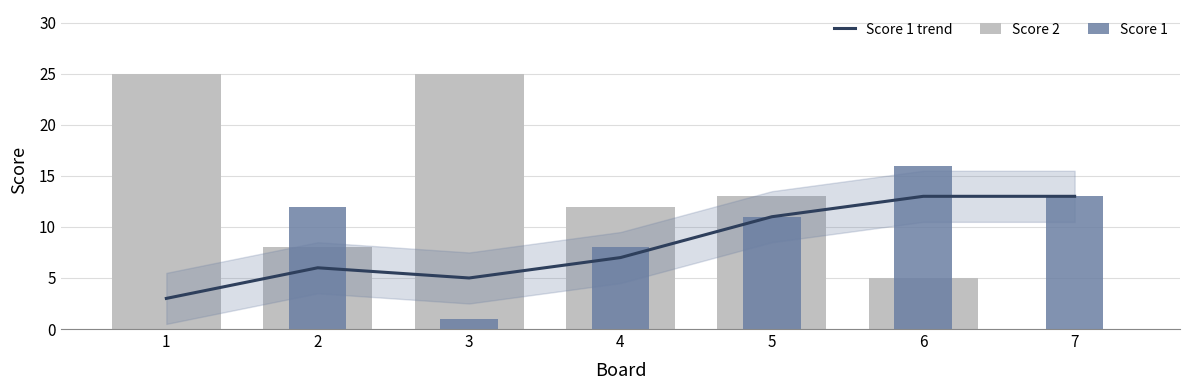

Is the value of Score 2 at 4 greater than the value of Score 1 at 7?

No